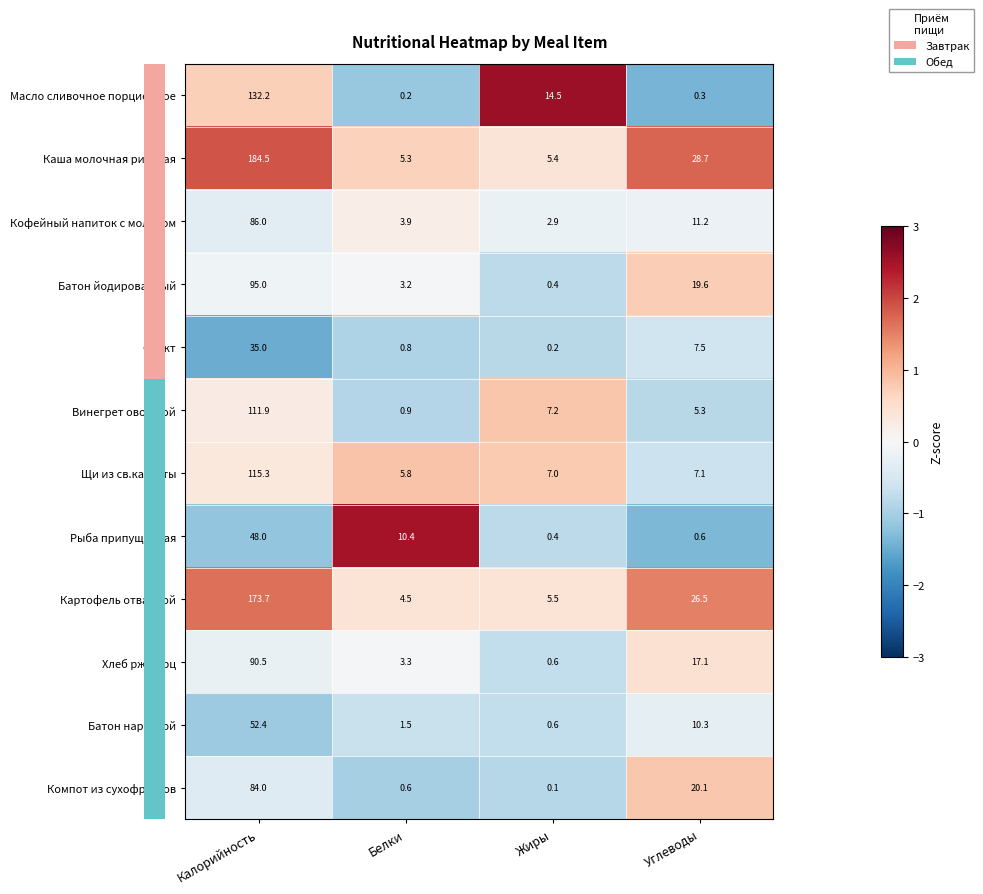

Which series has the largest total across all categories?

Каша молочная рисовая